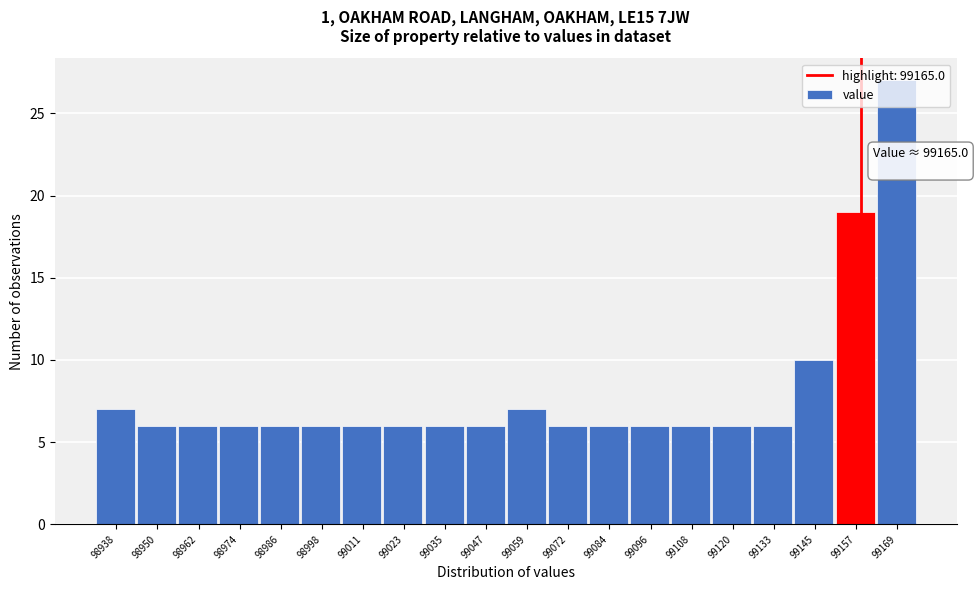

What is the ratio of the value at 98998 to the value at 99096?

1.0